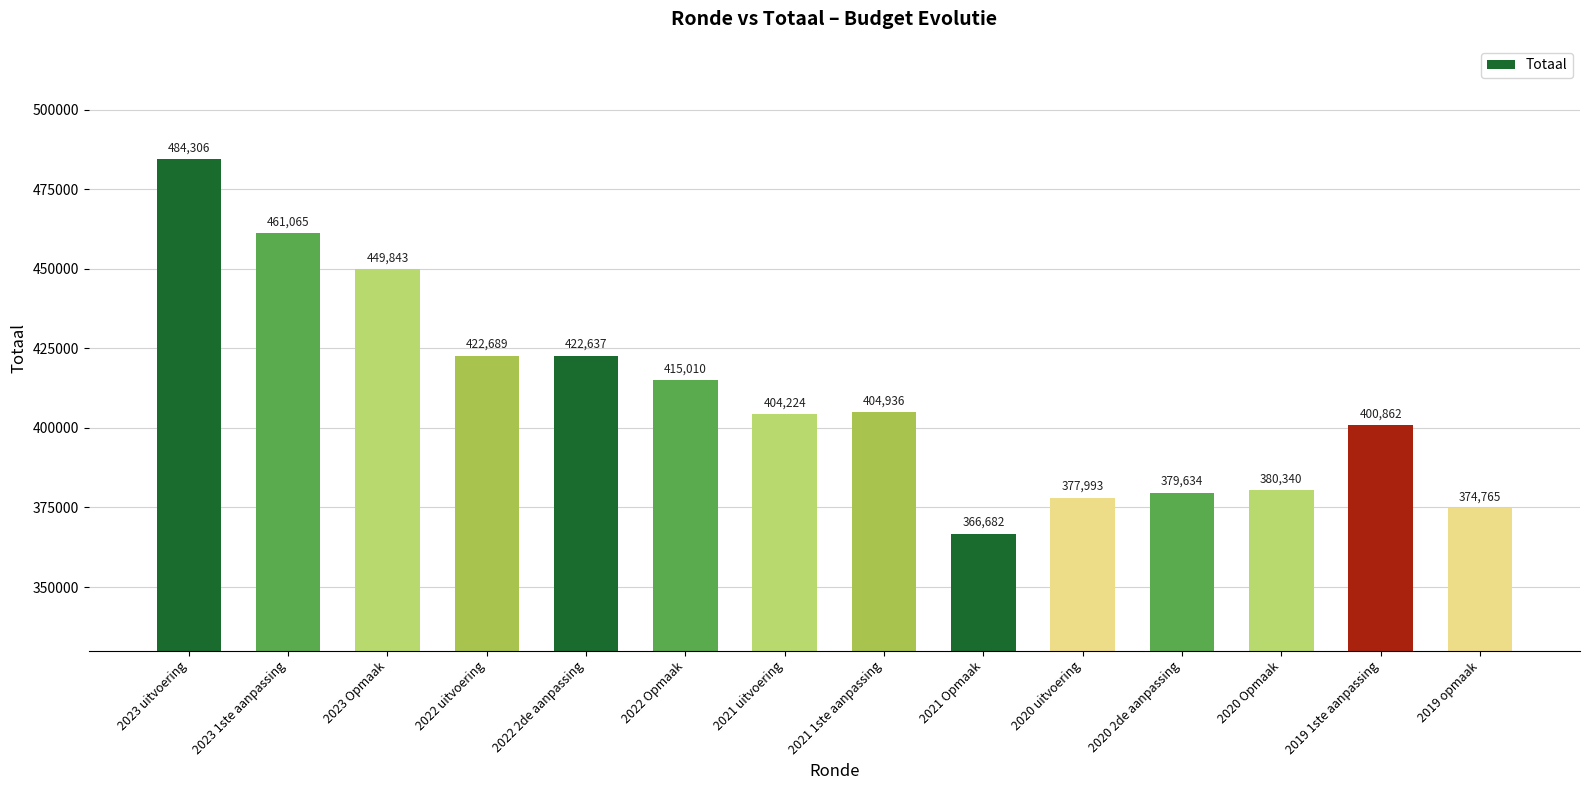

What is the change in value from 2023 1ste aanpassing to 2022 2de aanpassing?

-38428